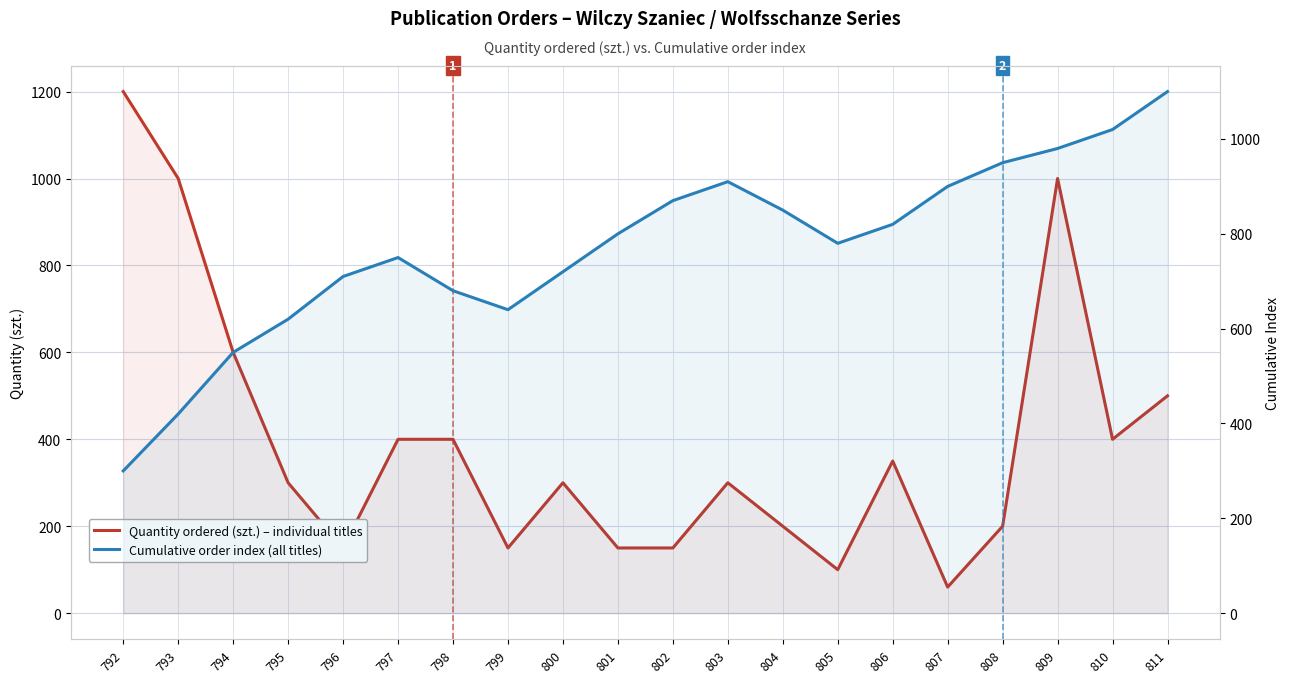

What are all the series names shown in the legend?

Quantity ordered (szt.) – individual titles, Cumulative order index (all titles)